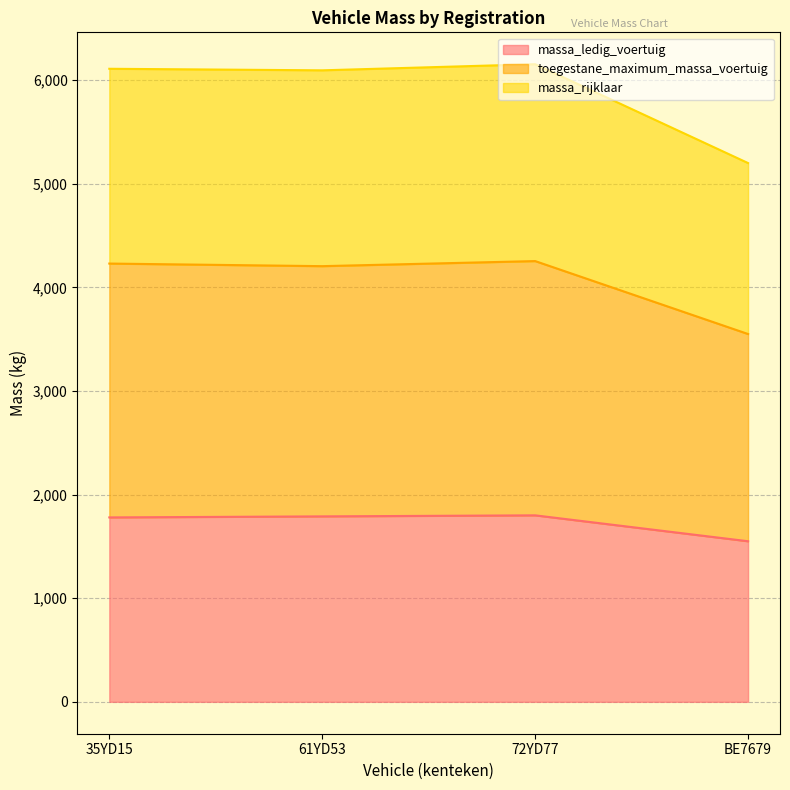

Where does the toegestane_maximum_massa_voertuig series first go above 4230?

72YD77